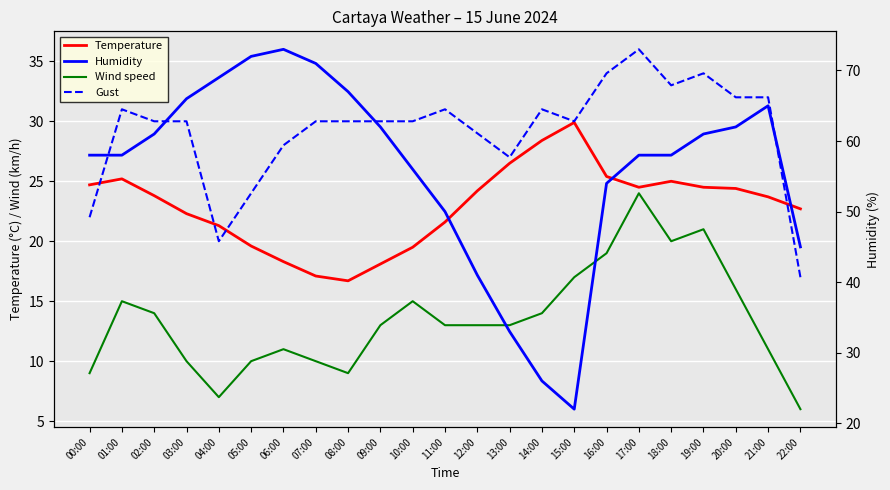

How many times do Gust and Humidity cross each other?

2